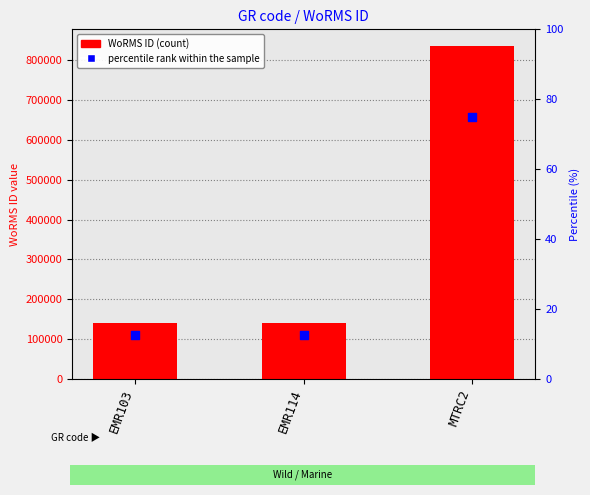

Is the value of WoRMS ID at MTRC2 greater than the value of percentile rank within the sample at MTRC2?

Yes